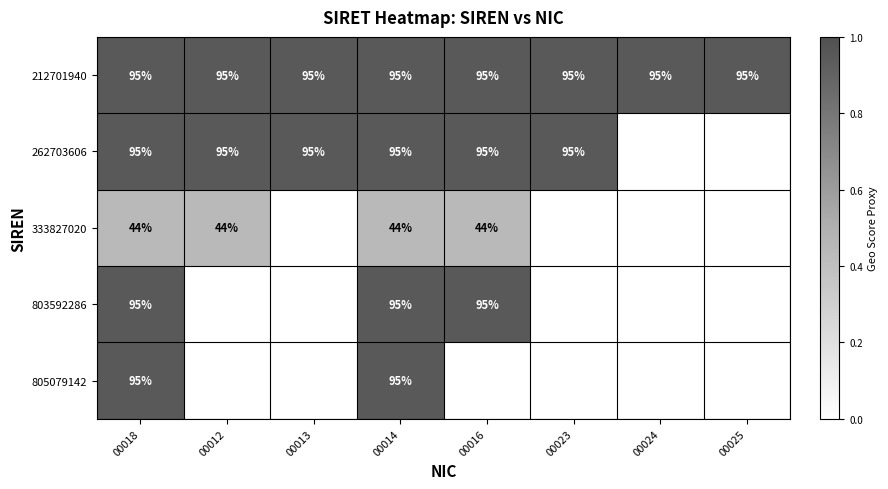

How many categories are shown in the chart?

8